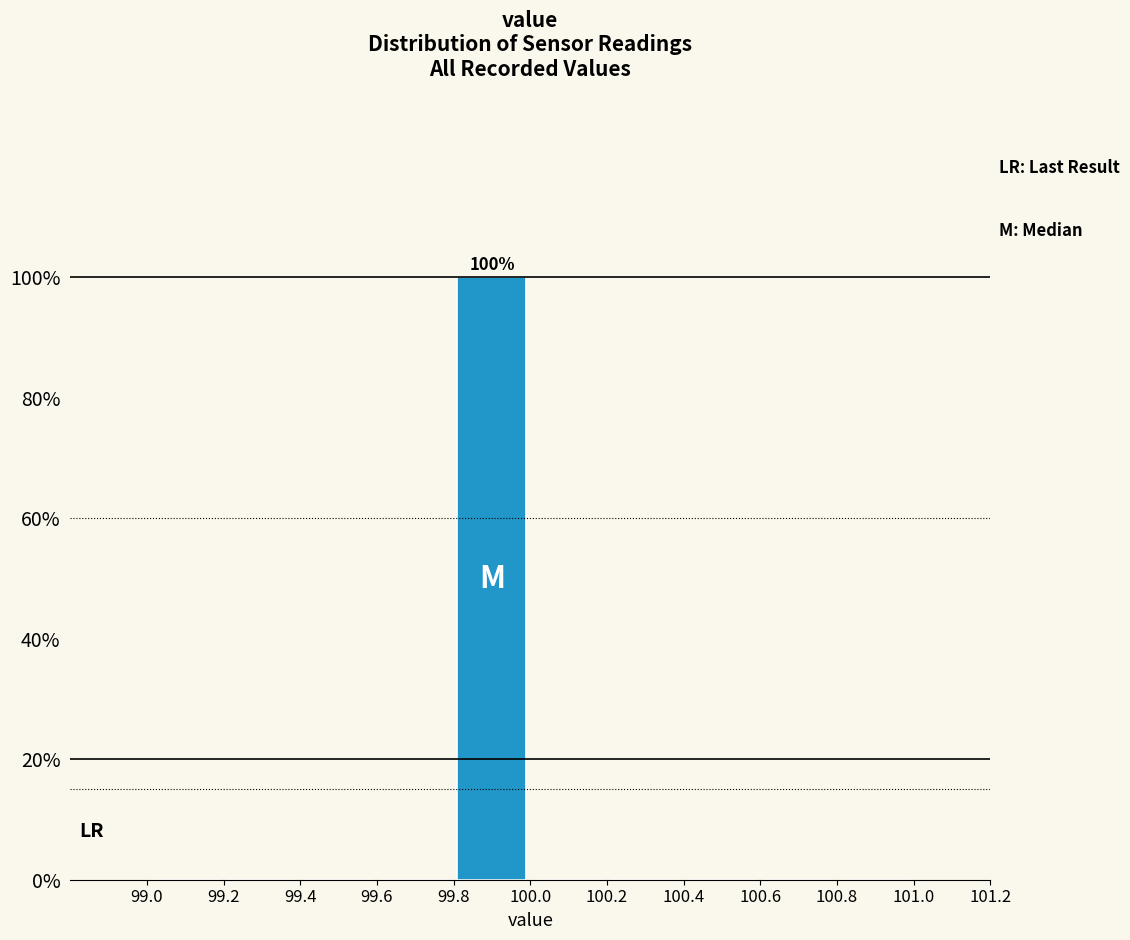

Over which range of the x-axis is the bar tallest?

99.8 to 100.0